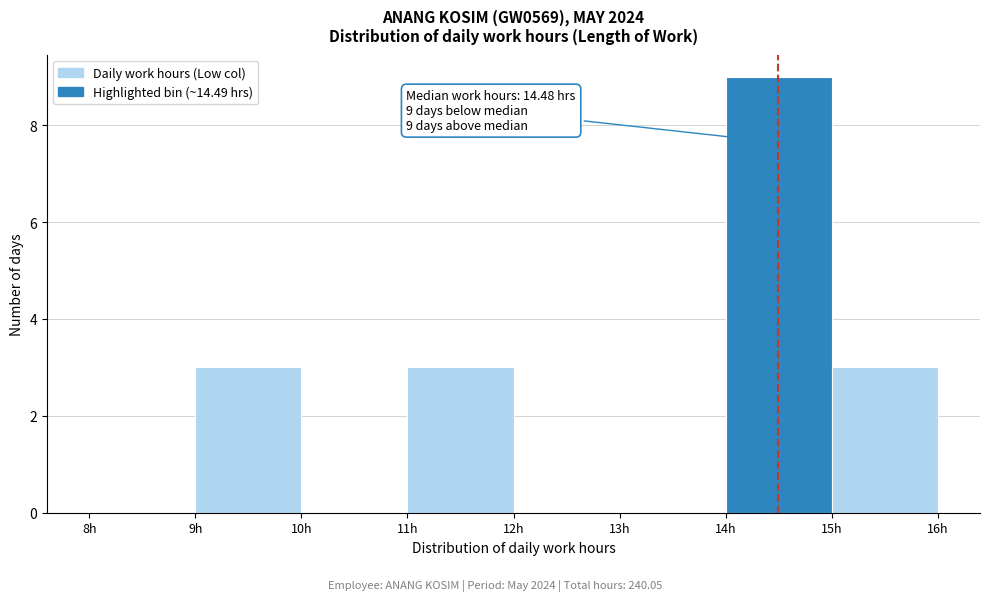

Over which range of the x-axis is the bar tallest?

14 to 15